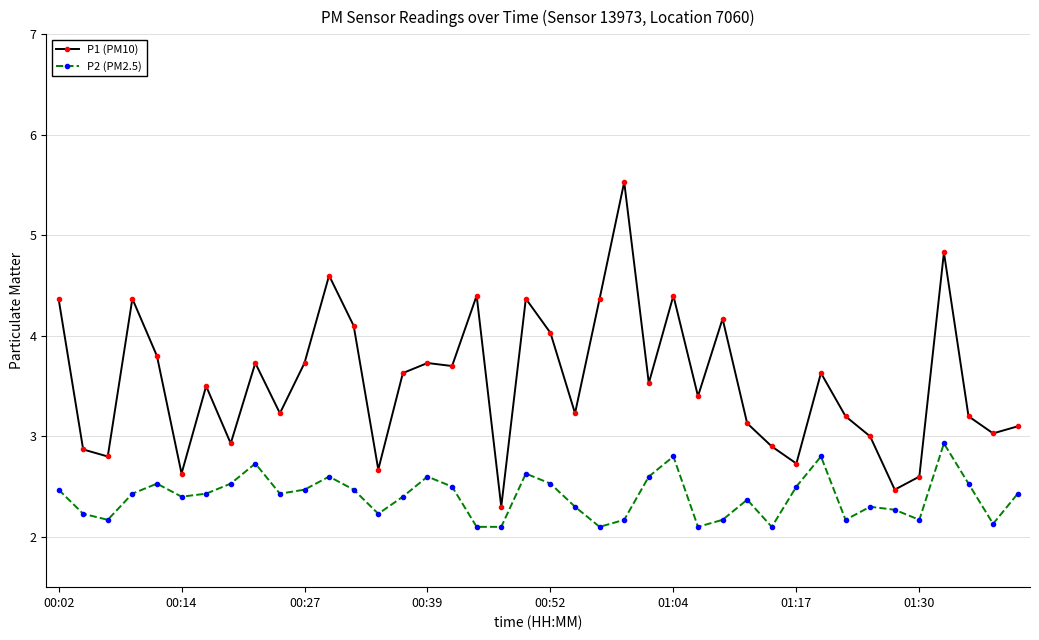

What is the minimum value shown in the chart?

2.1